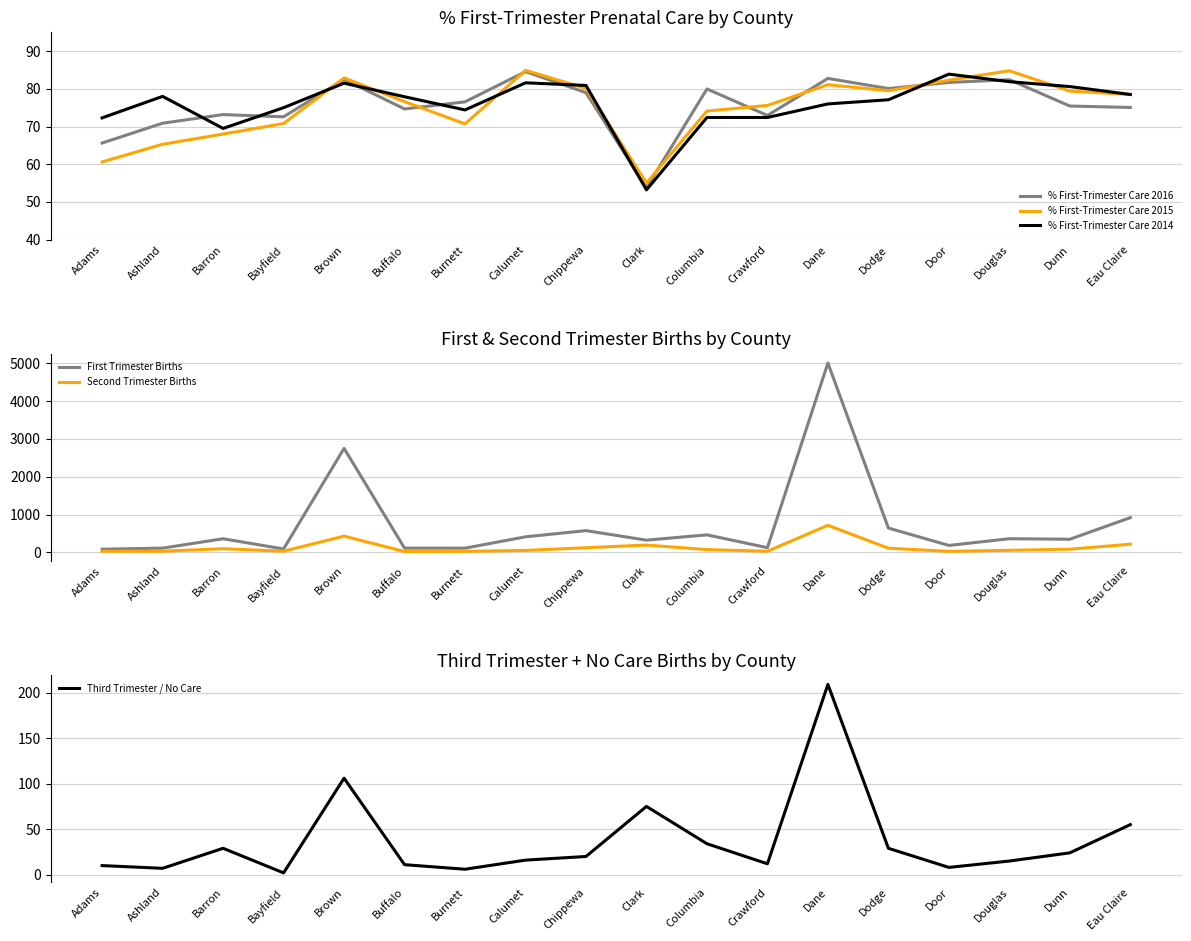

What position from the right is Calumet?

11